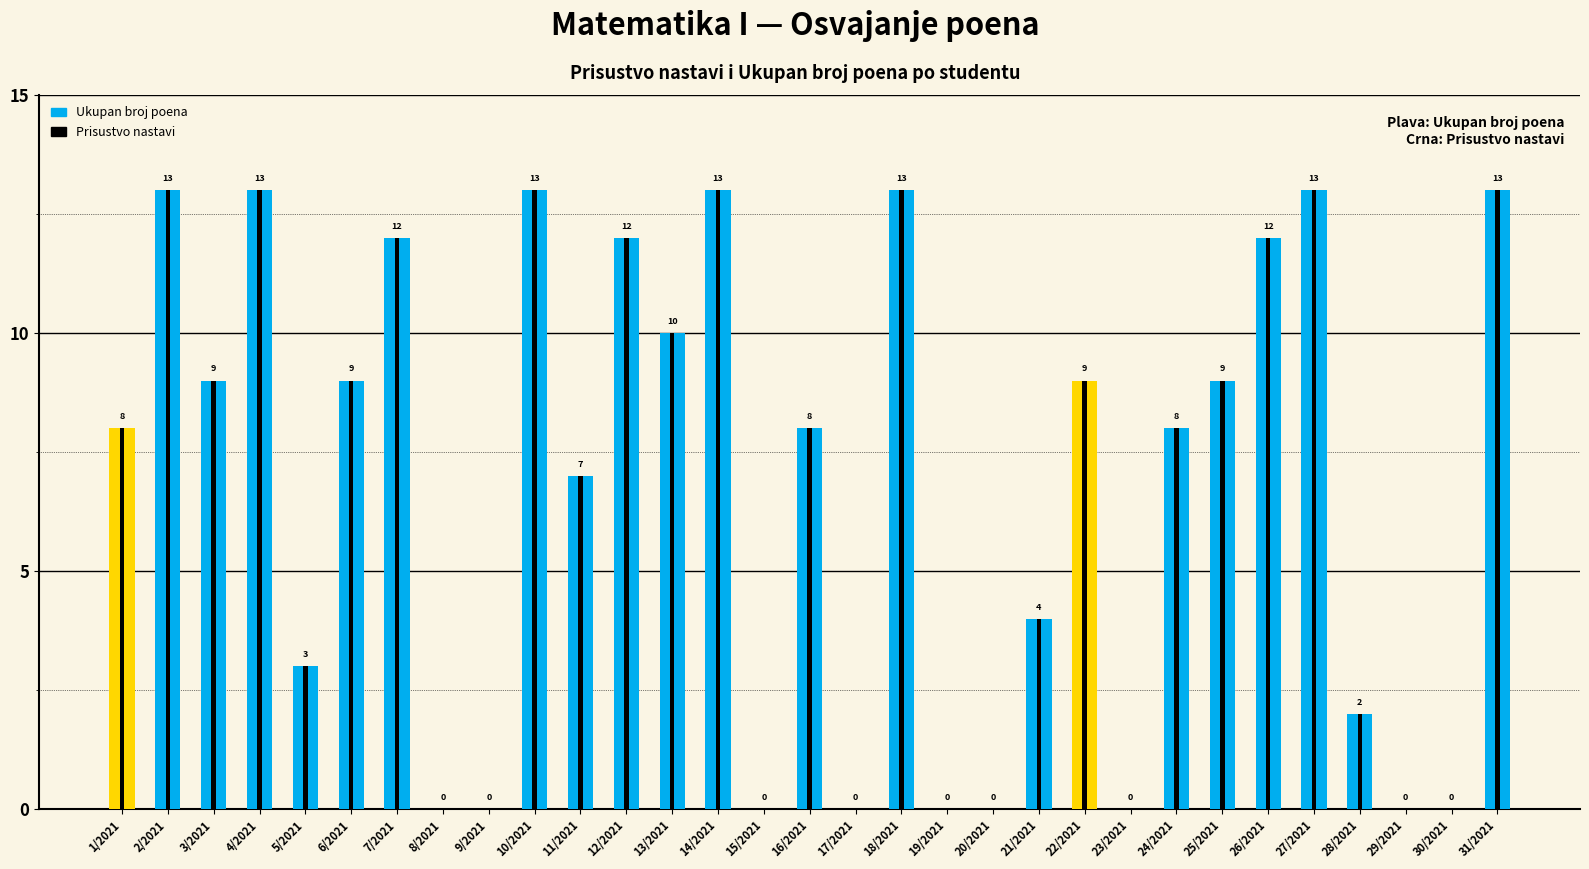

Which label corresponds to the smallest value in the chart?

8/2021